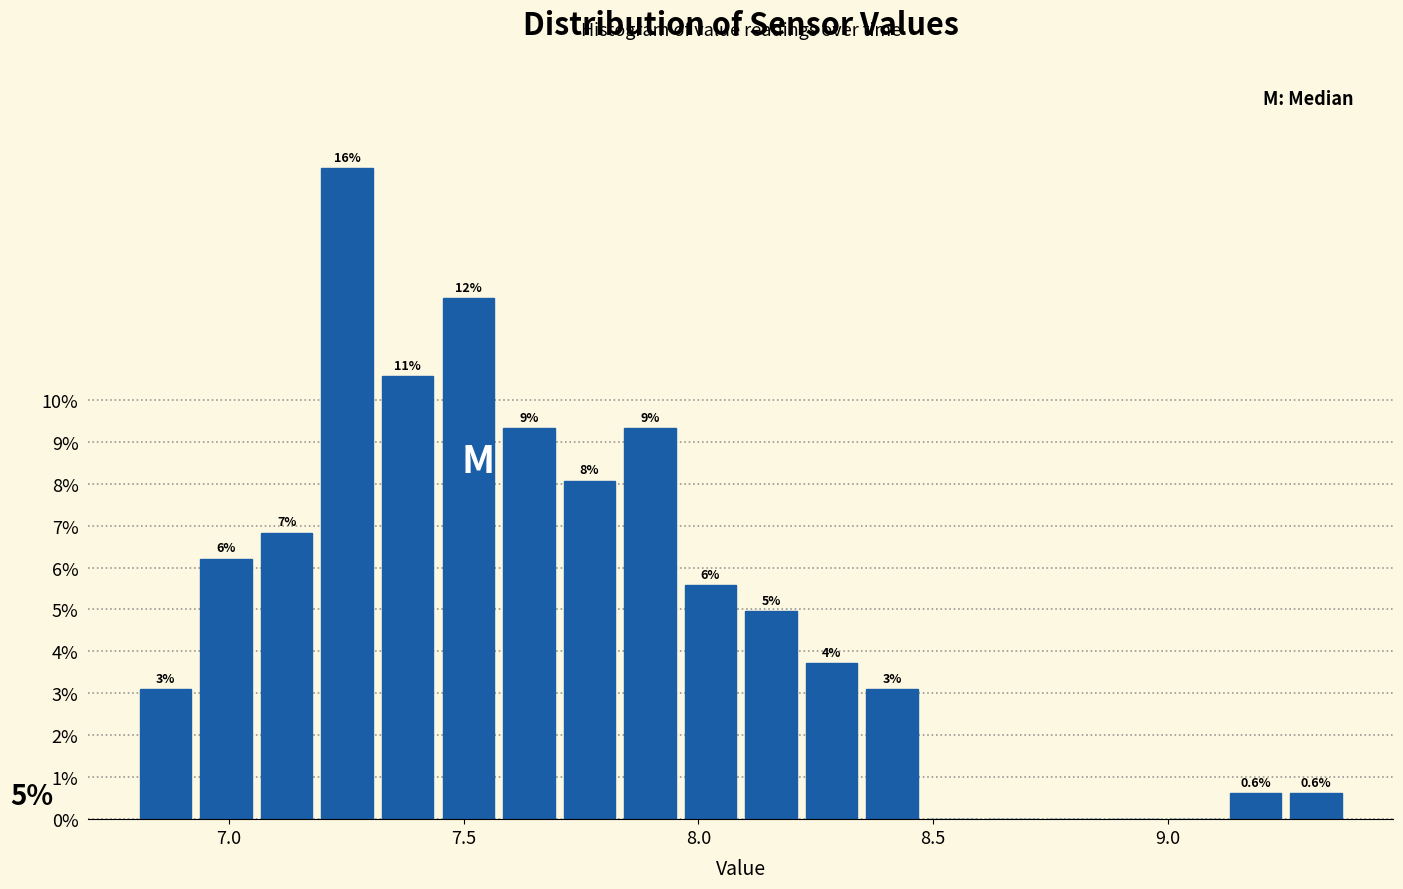

Around what value on the x-axis is the tallest bar? Give the approximate position of its centre, as read against the axis.

7.25